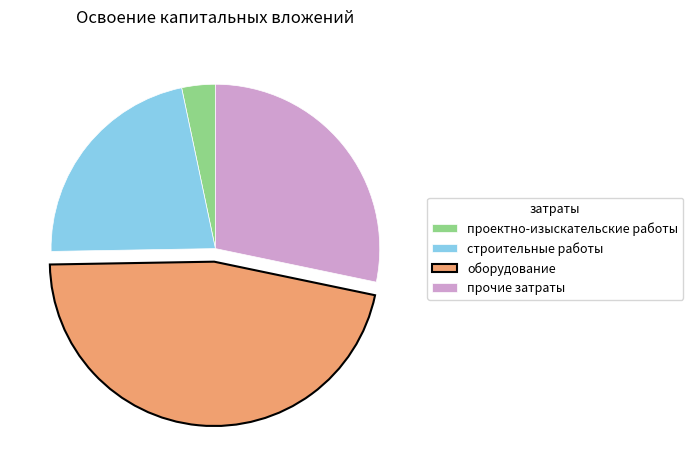

The прочие затраты slice represents 28% of the pie. True or false?

True